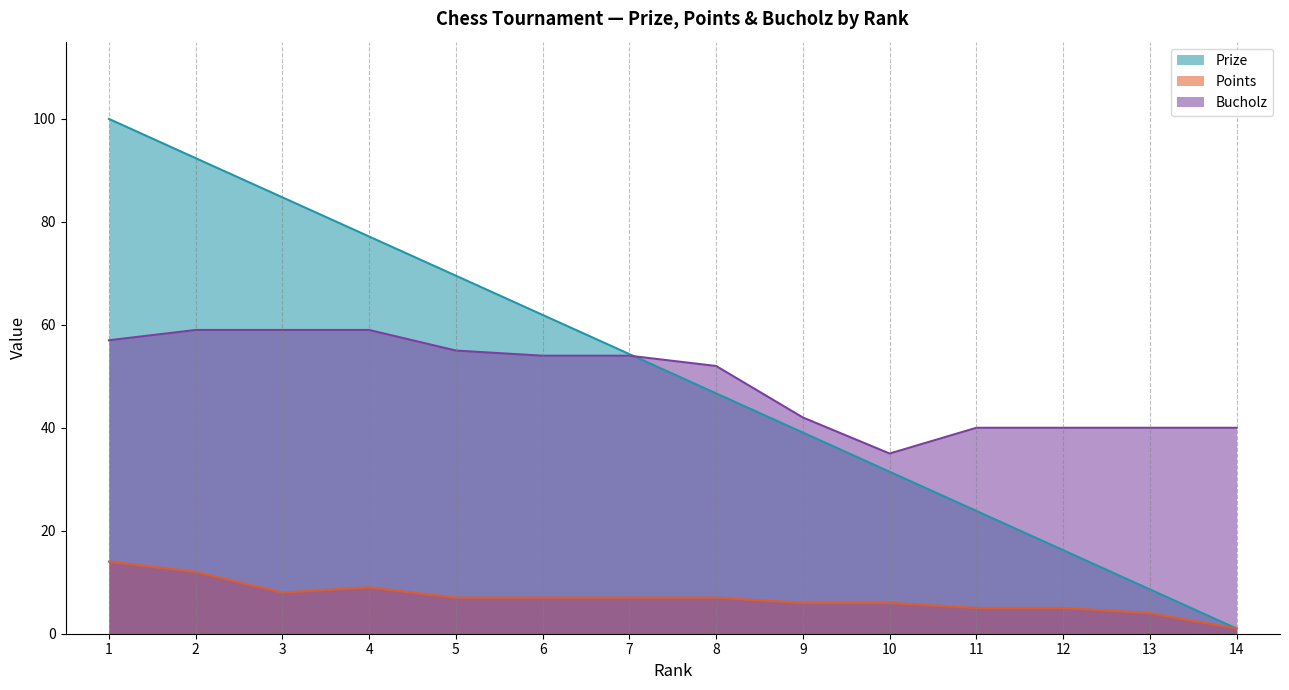

List the series in order of their peak value, lowest first.

Points, Bucholz, Prize